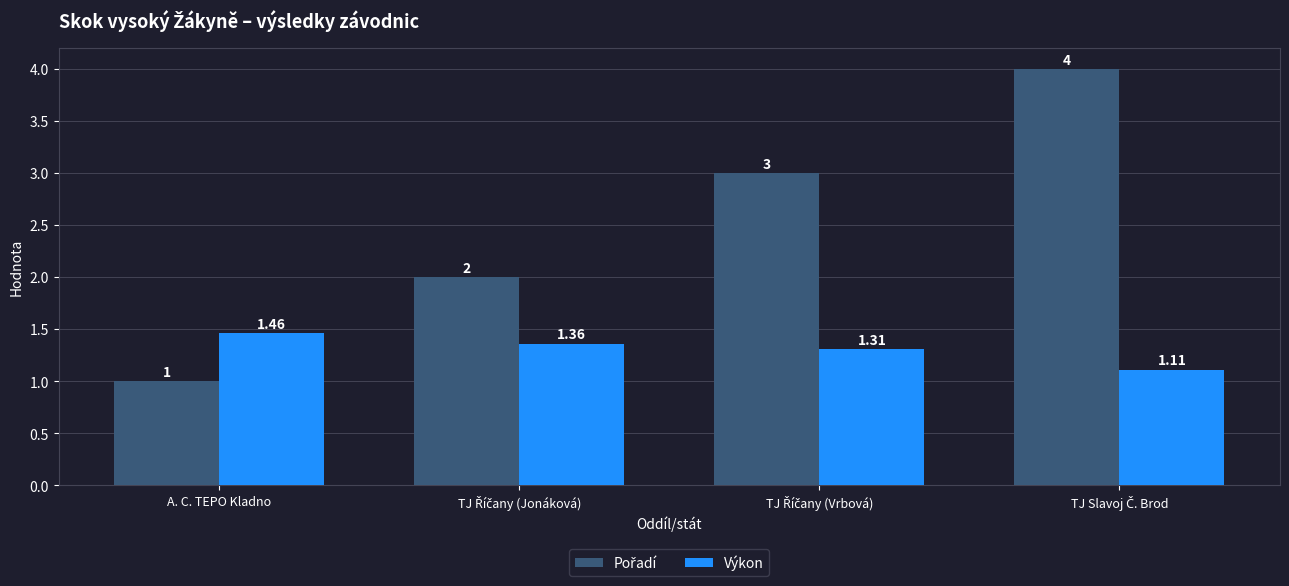

The value of Pořadí at TJ Říčany (Jonáková) is 2.7. True or false?

False